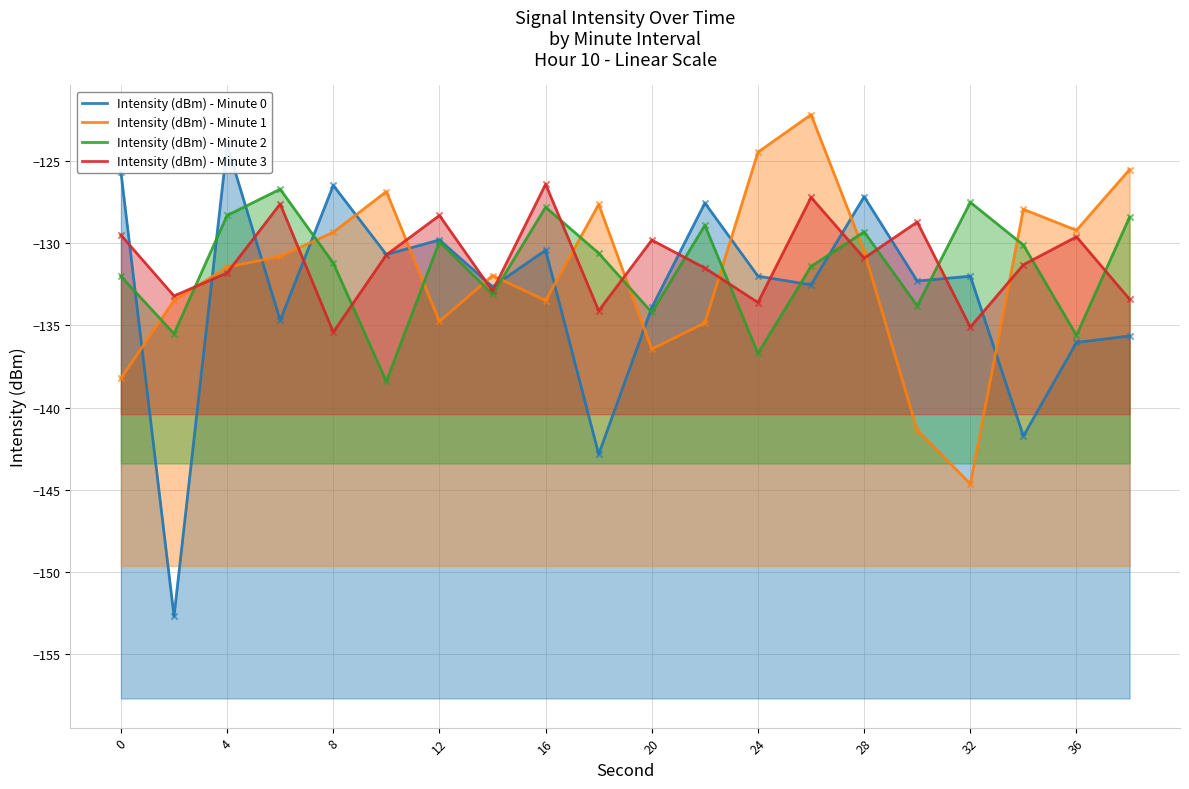

Which series has the largest total across all categories?

Intensity (dBm) - Minute 3